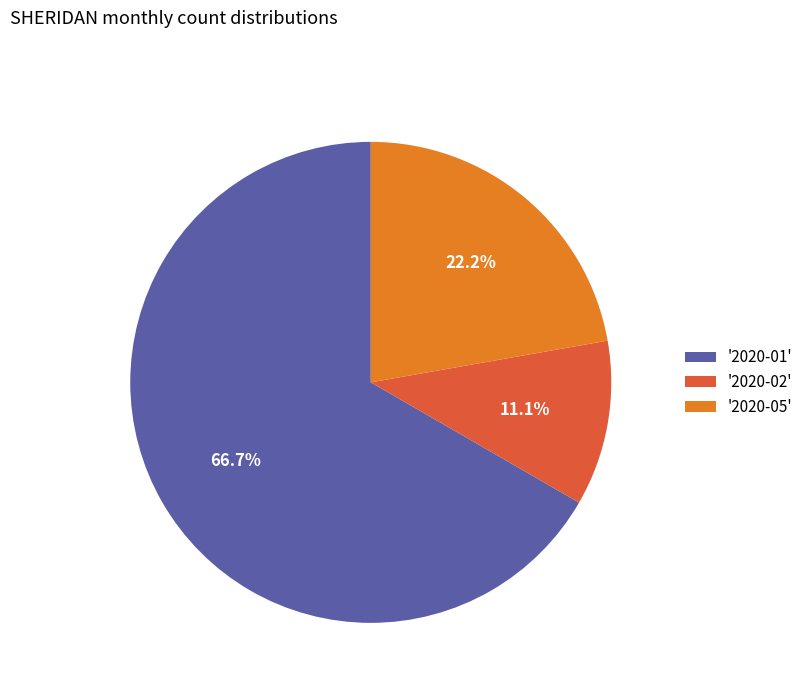

Does '2020-01' account for over 50% of the chart?

Yes